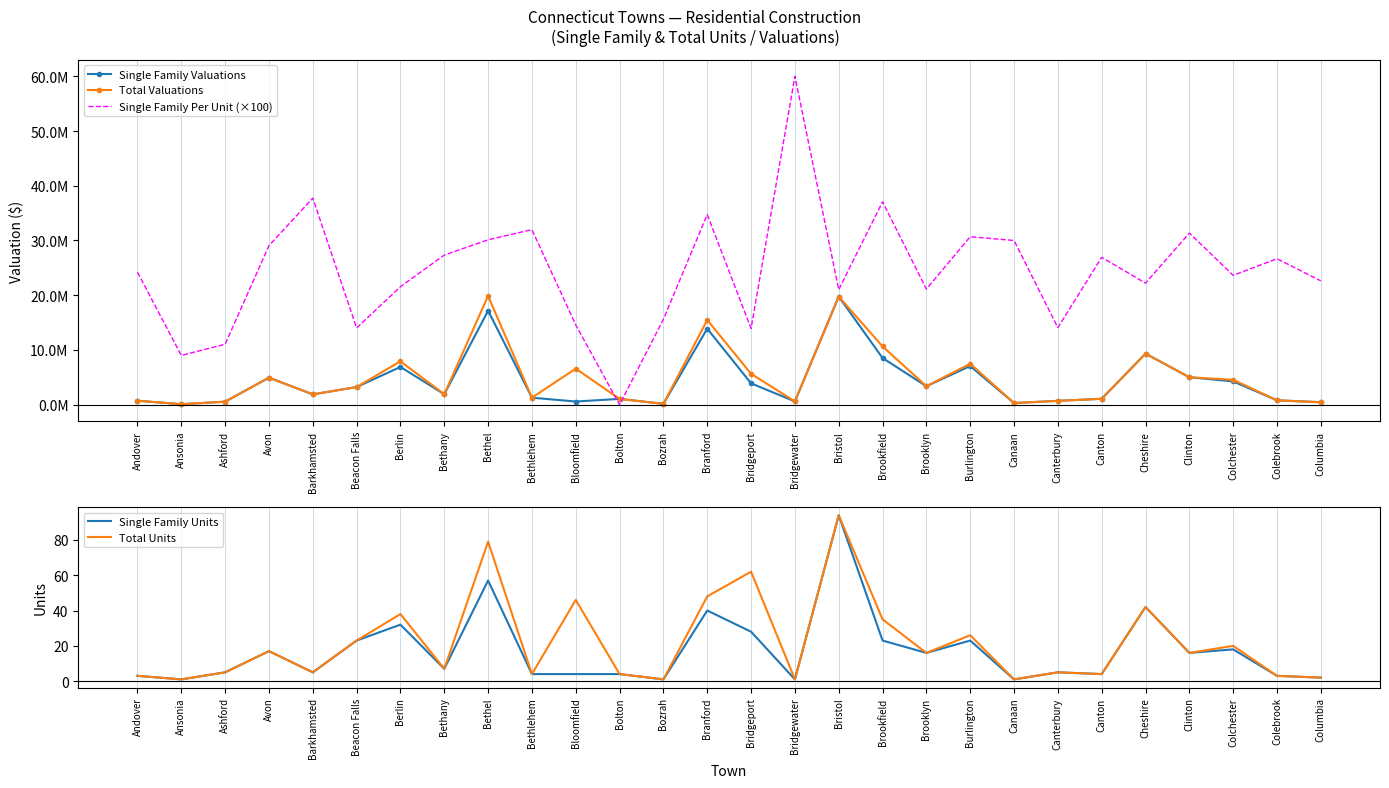

True or false: Single Family Valuations and Total Units cross at least once.

False